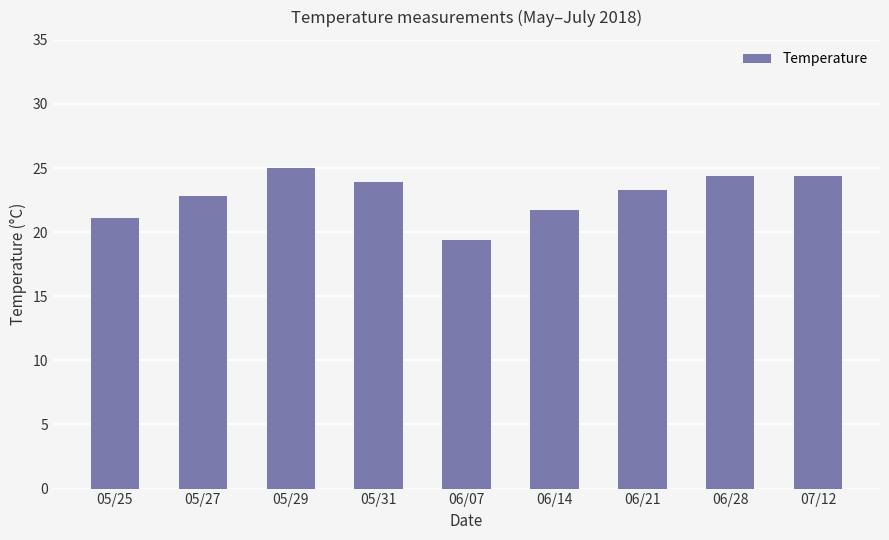

True or false: the data shows 24.4 at 07/12.

True